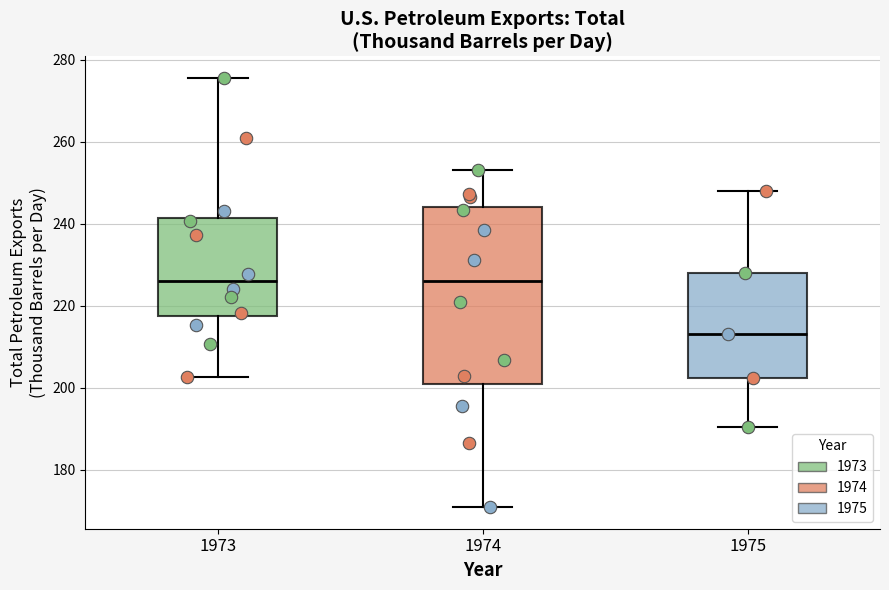

Reading left to right, transcribe this box plot: for each box, give where its median line is, the range the box spans, and where its two whiskers end, as read against the y-axis. The values are not printed on the chart, so give them approximately, as read against the axis.

1973: median 226, box 218 to 242, whiskers 202 to 276
1974: median 226, box 202 to 244, whiskers 170 to 254
1975: median 214, box 202 to 228, whiskers 190 to 248